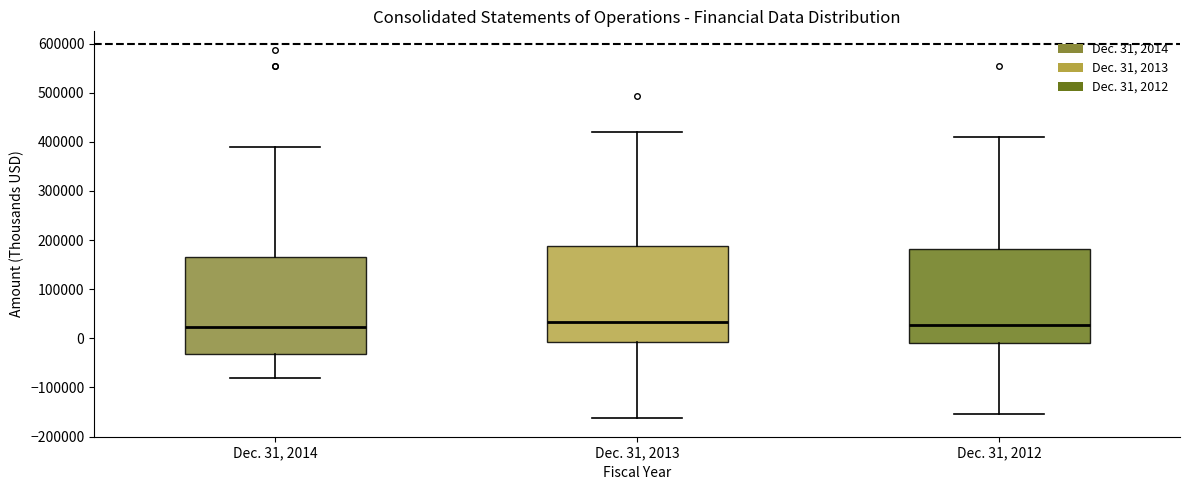

Reading left to right, transcribe this box plot: for each box, give where its median line is, the range the box spans, and where its two whiskers end, as read against the y-axis. The values are not printed on the chart, so give them approximately, as read against the axis.

Dec. 31, 2014: median 20000, box -30000 to 170000, whiskers -80000 to 390000
Dec. 31, 2013: median 30000, box -10000 to 190000, whiskers -160000 to 420000
Dec. 31, 2012: median 30000, box -10000 to 180000, whiskers -150000 to 410000